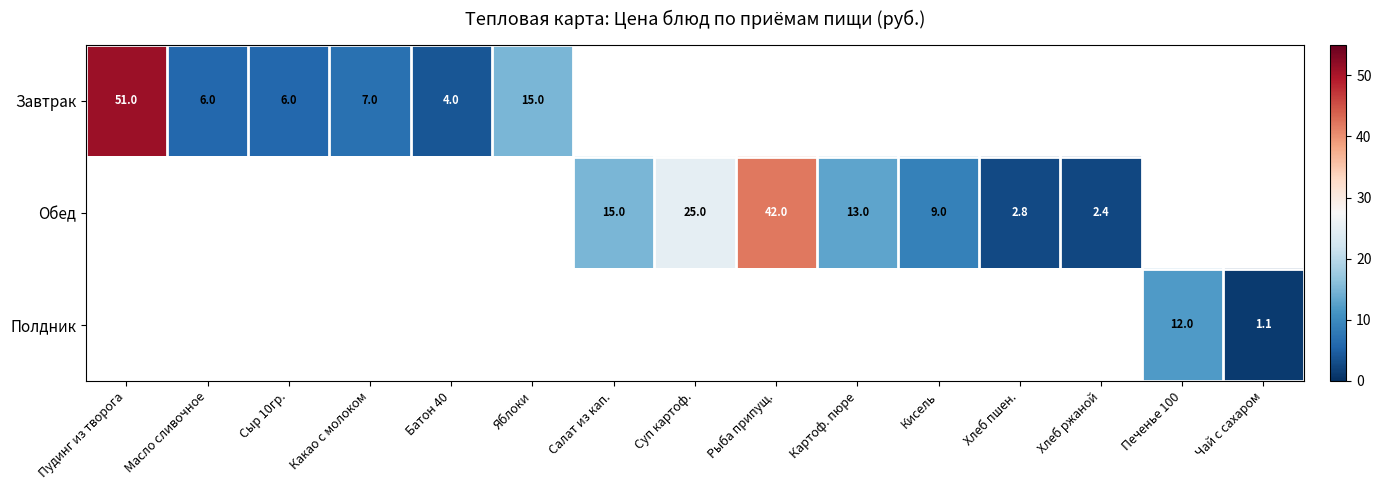

Count the number of data series in this chart.

3